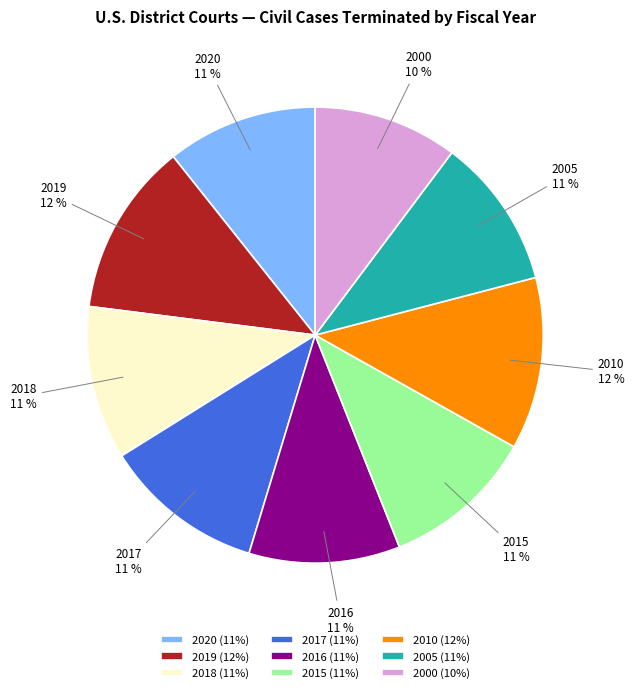

Is there a majority slice in this chart?

No